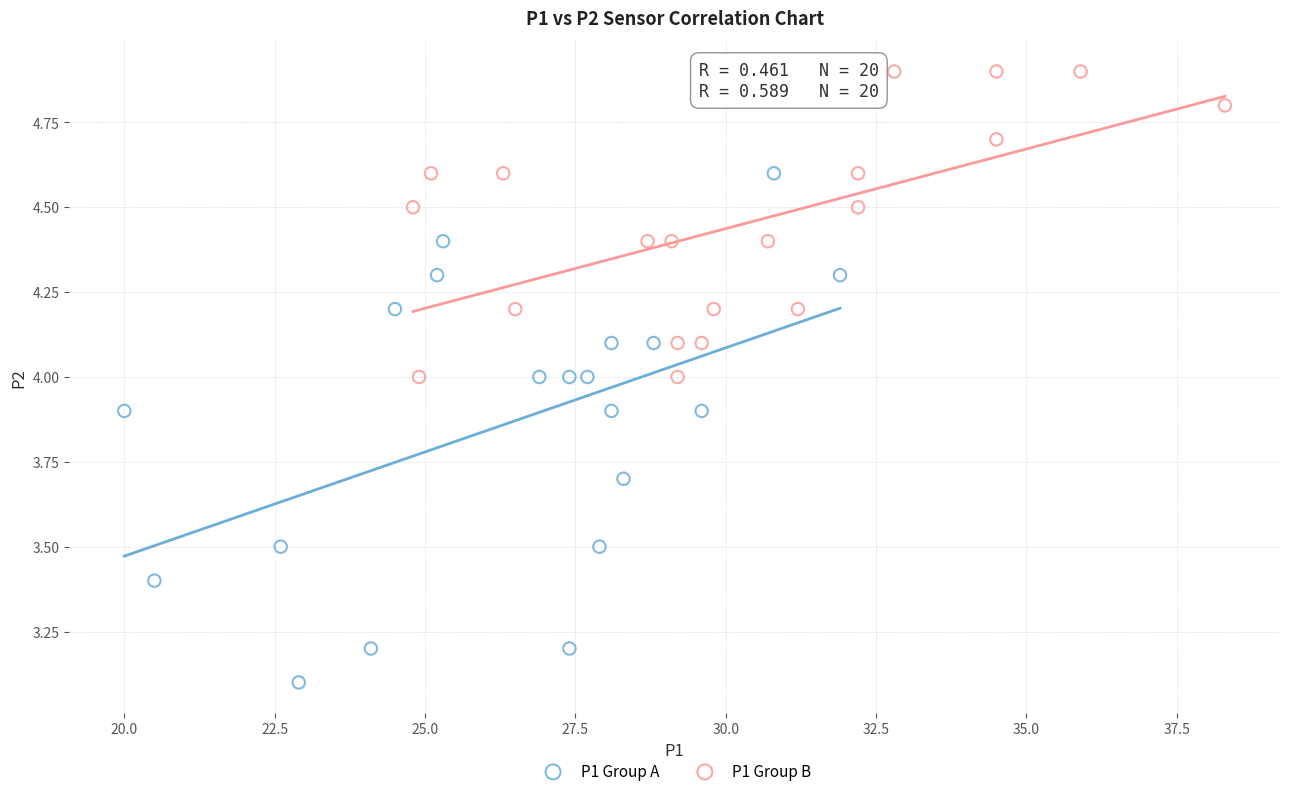

Which series reaches the minimum Y coordinate?

P1 Group A